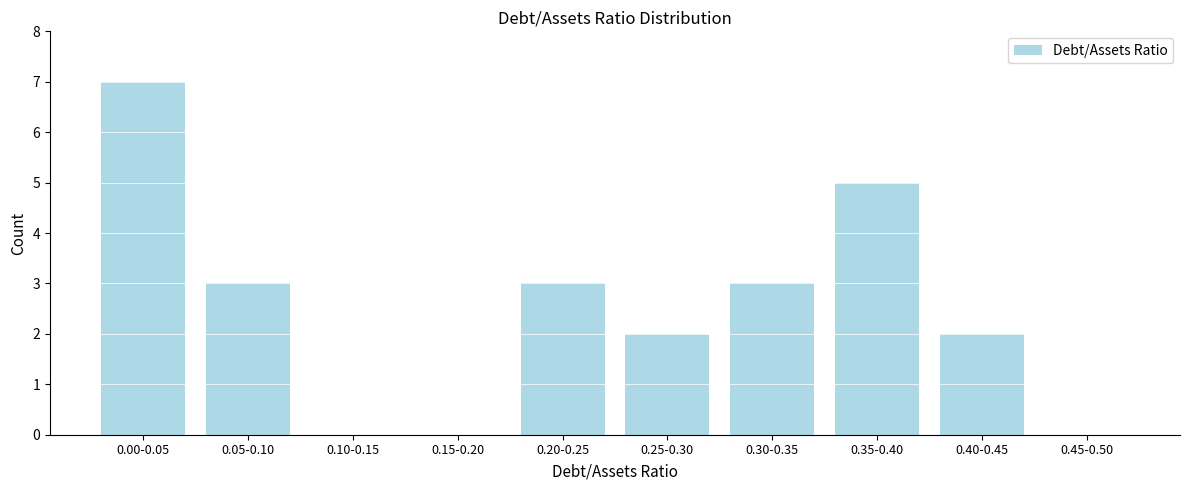

Reading left to right, what are all the values shown in this chart?

0.00-0.05=7	0.05-0.10=3	0.10-0.15=0	0.15-0.20=0	0.20-0.25=3	0.25-0.30=2	0.30-0.35=3	0.35-0.40=5	0.40-0.45=2	0.45-0.50=0